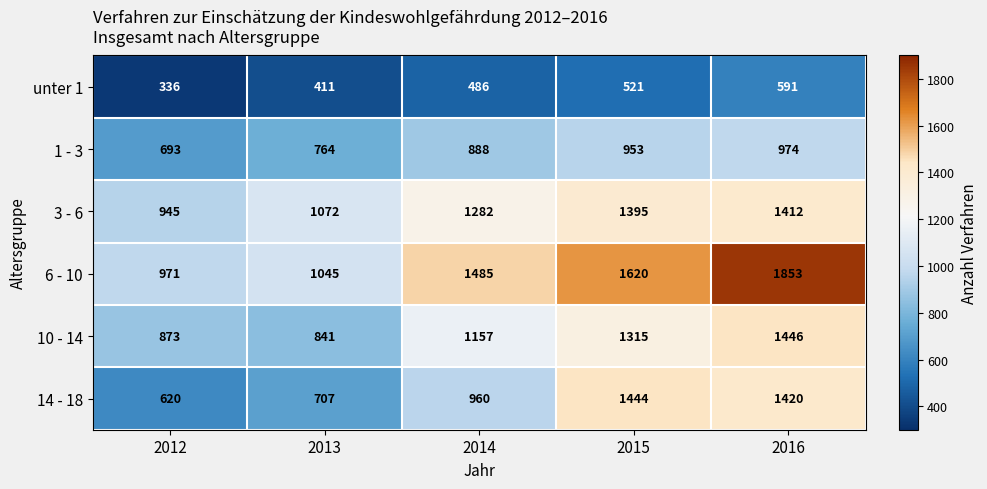

Reading left to right, extract all data points from this chart.

unter 1: 336	411	486	521	591
1 - 3: 693	764	888	953	974
3 - 6: 945	1072	1282	1395	1412
6 - 10: 971	1045	1485	1620	1853
10 - 14: 873	841	1157	1315	1446
14 - 18: 620	707	960	1444	1420